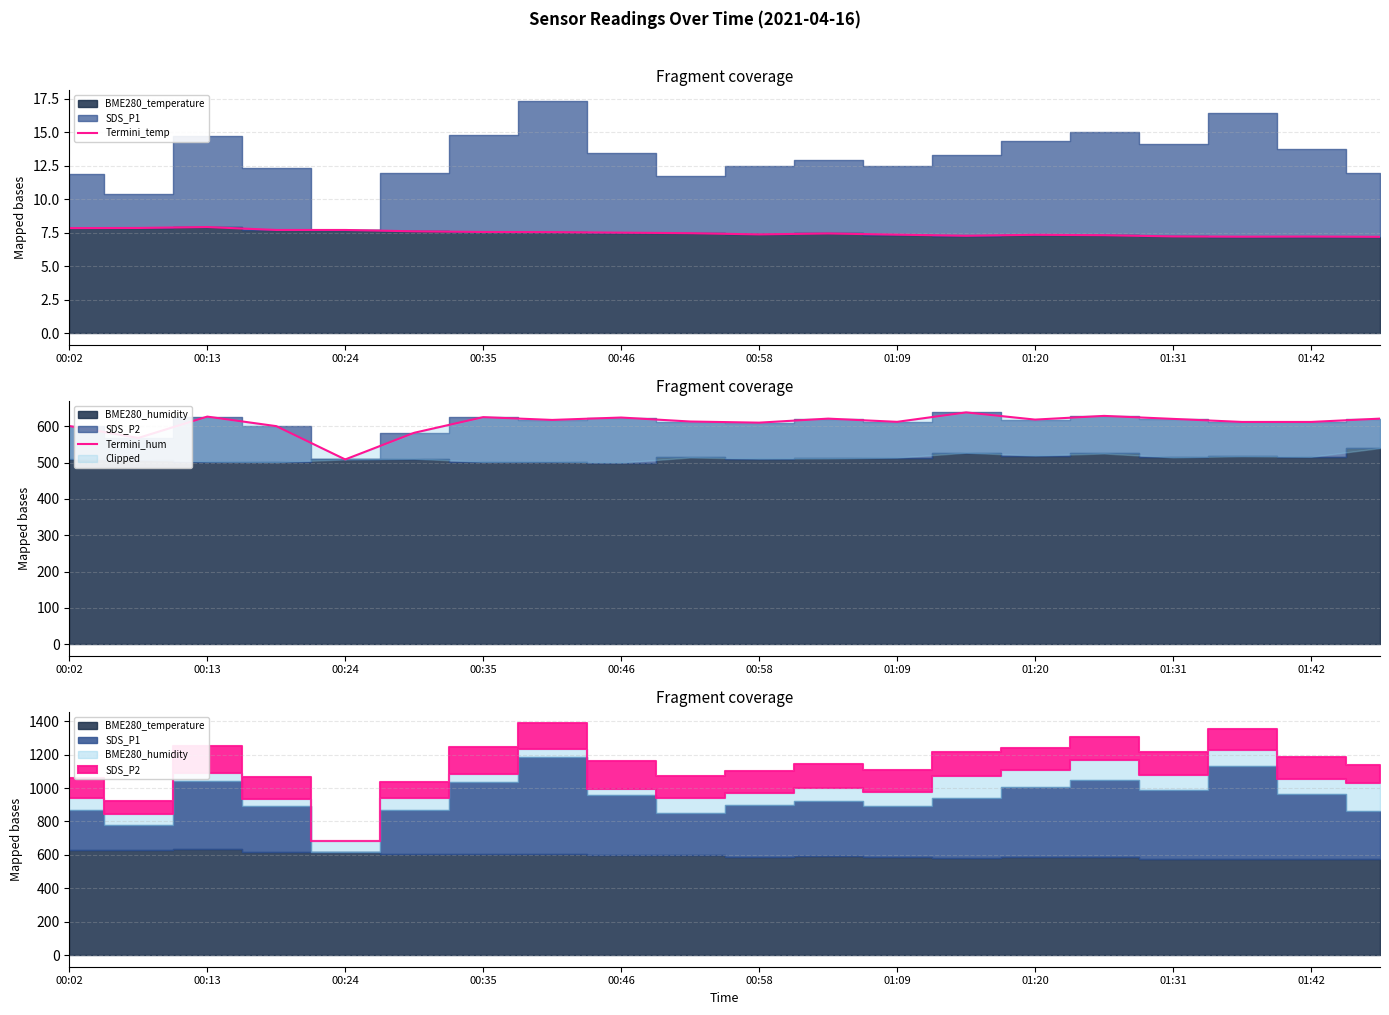

How many lines are shown in the chart?

2